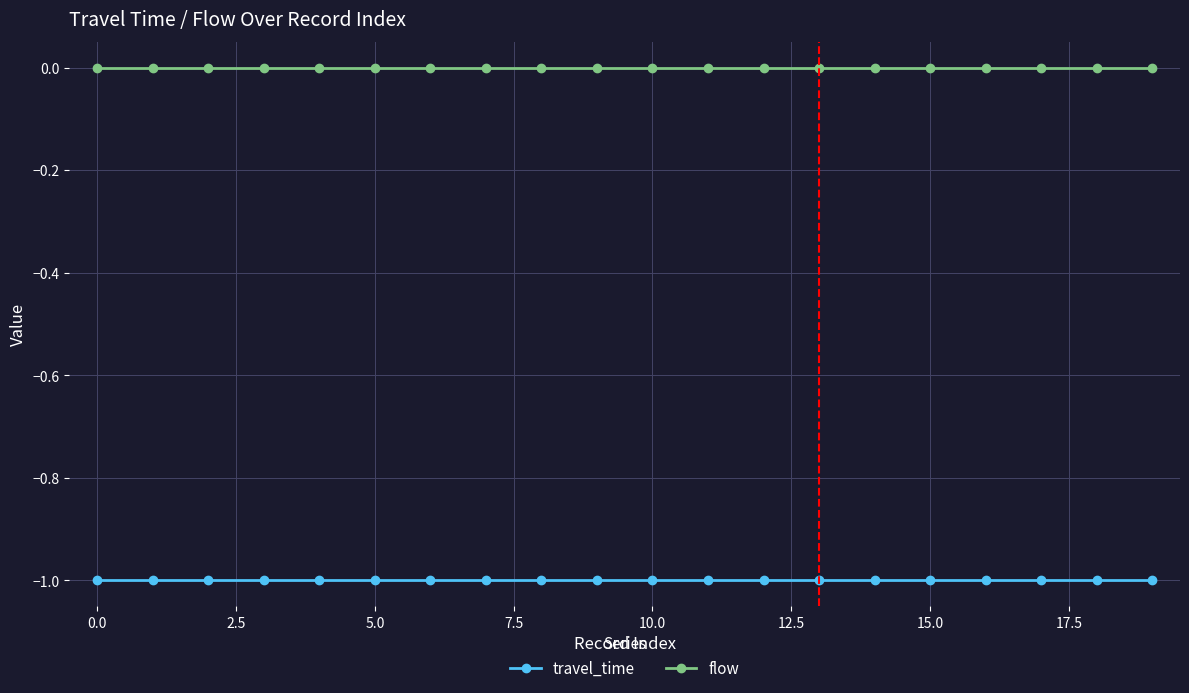

Which series has the largest total across all categories?

flow